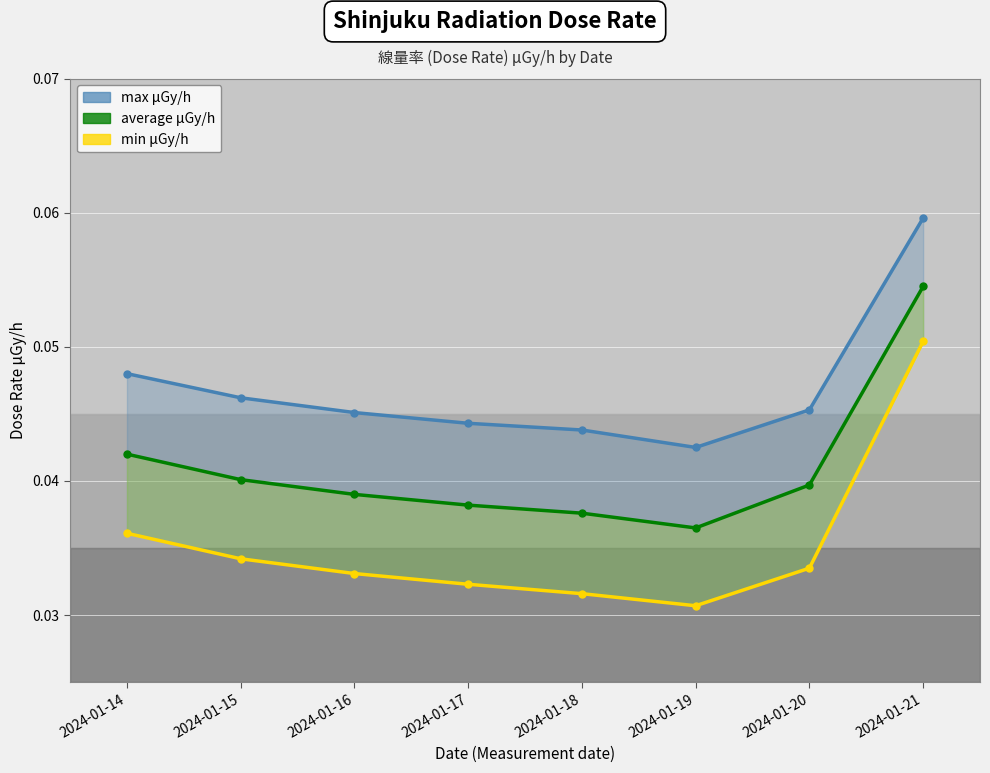

How many lines are shown in the chart?

3